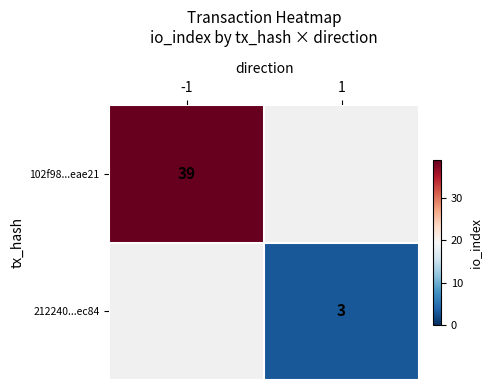

True or false: 212240...ec84 has a value of 3 at 1.

True